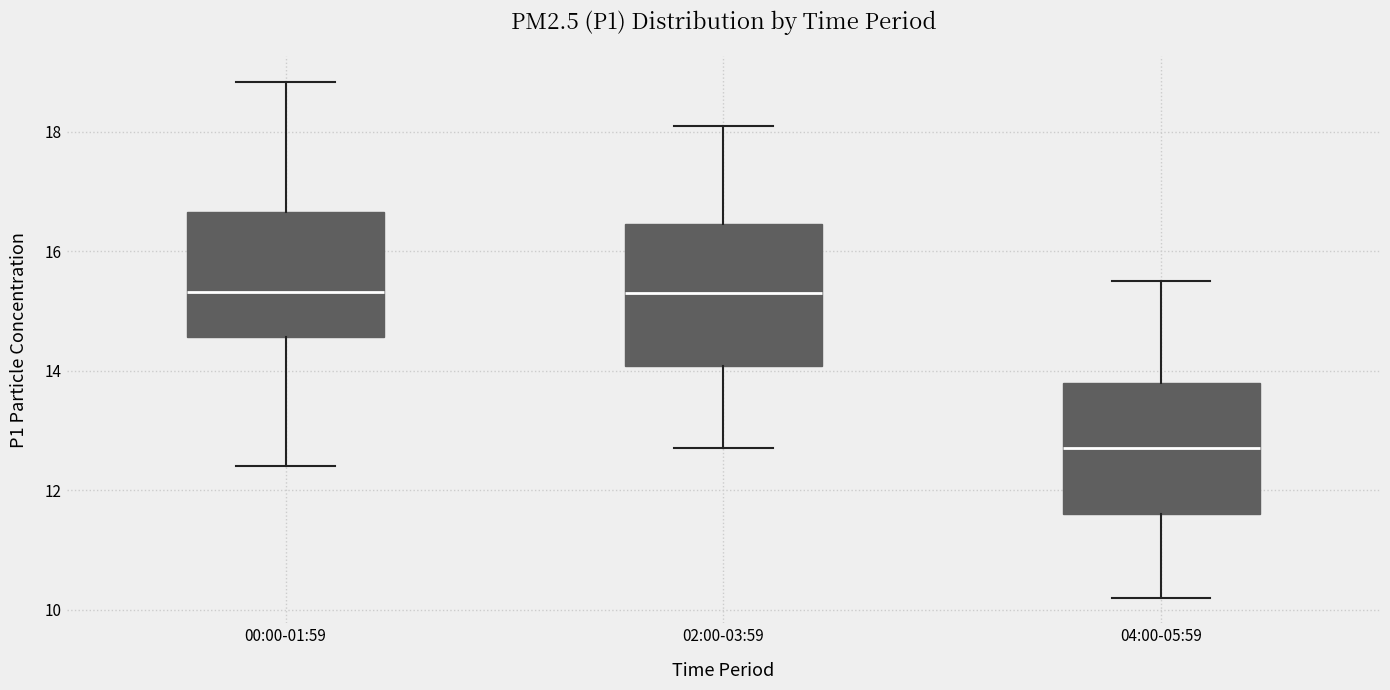

Reading left to right, transcribe this box plot: for each box, give where its median line is, the range the box spans, and where its two whiskers end, as read against the y-axis. The values are not printed on the chart, so give them approximately, as read against the axis.

00:00-01:59: median 15.4, box 14.6 to 16.6, whiskers 12.4 to 18.8
02:00-03:59: median 15.4, box 14.0 to 16.4, whiskers 12.8 to 18.2
04:00-05:59: median 12.8, box 11.6 to 13.8, whiskers 10.2 to 15.6